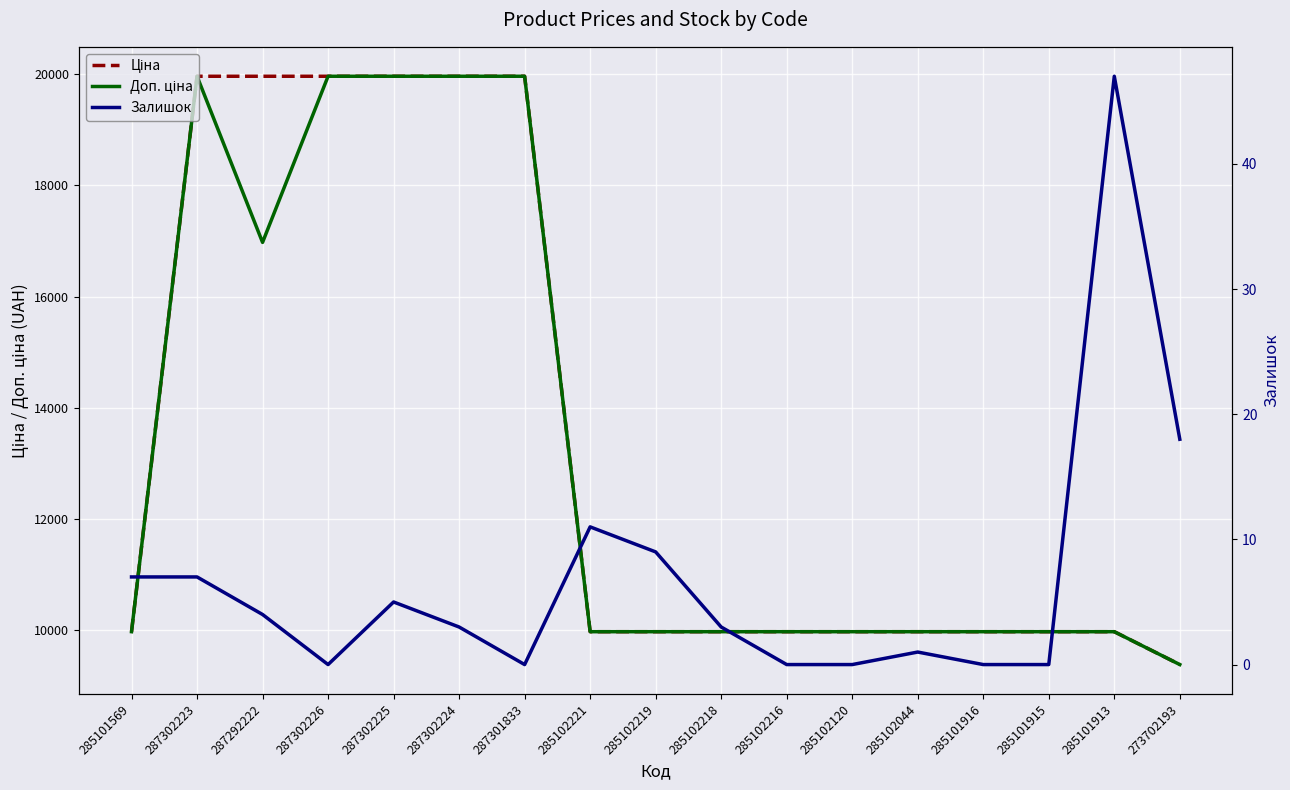

True or false: Залишок has a value of 4.0 at 287292222.

True